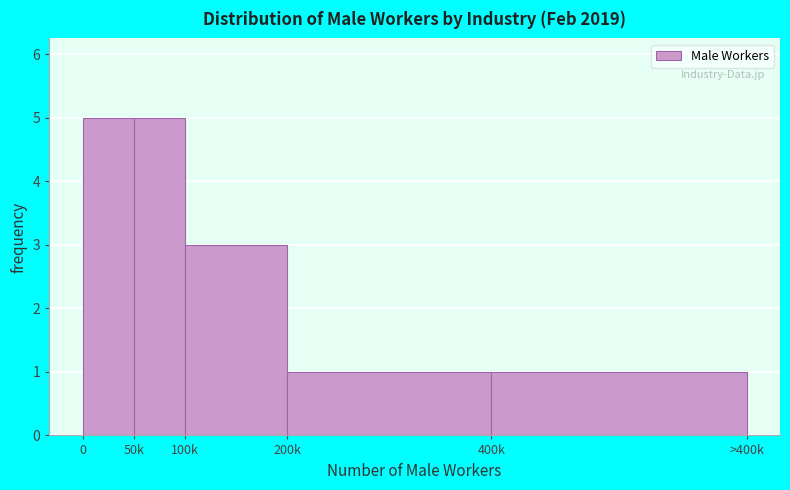

Reading left to right, extract all data points from this chart.

5	5	3	1	1